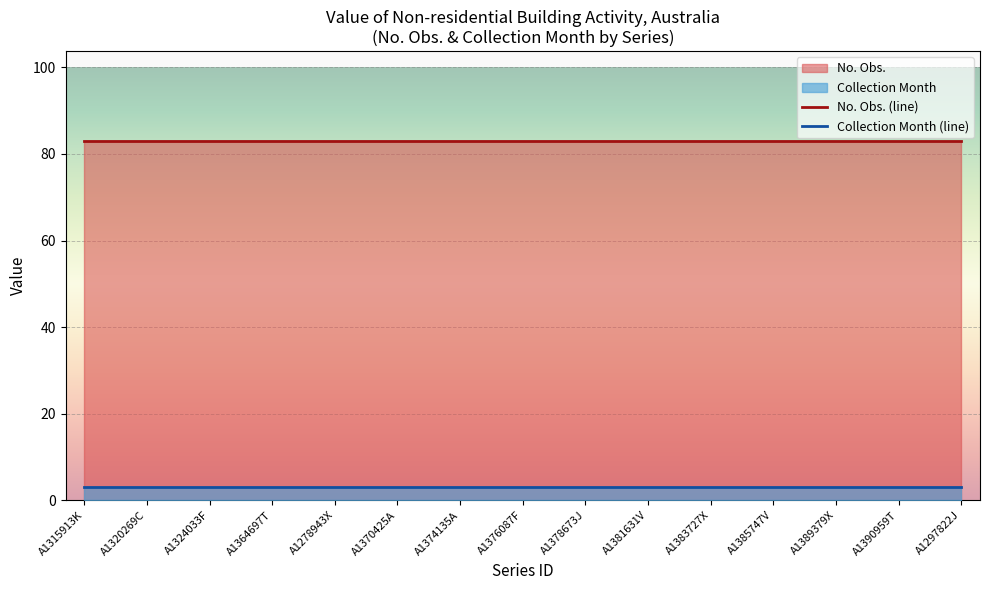

Count the number of data series in this chart.

2